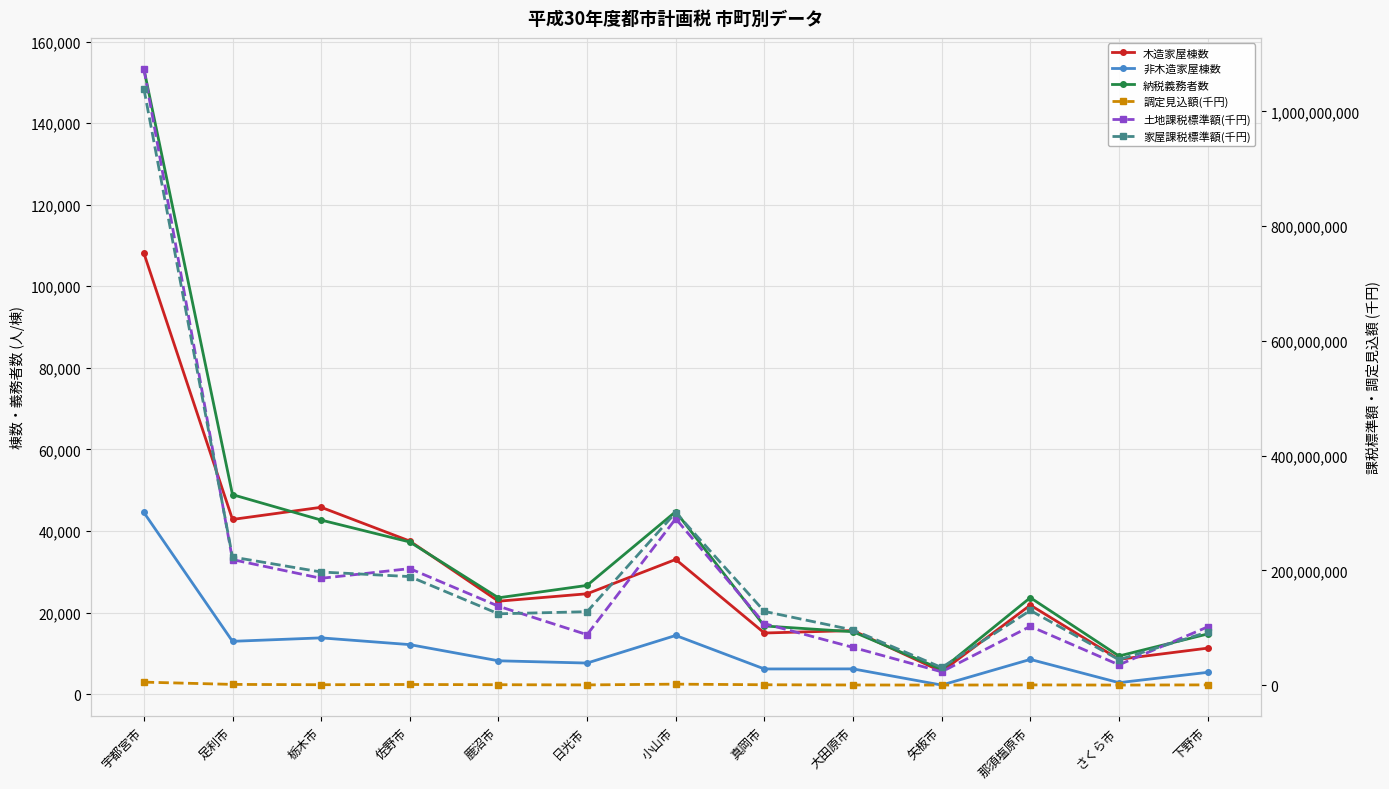

What is the average value of the 非木造家屋棟数 series?

11134